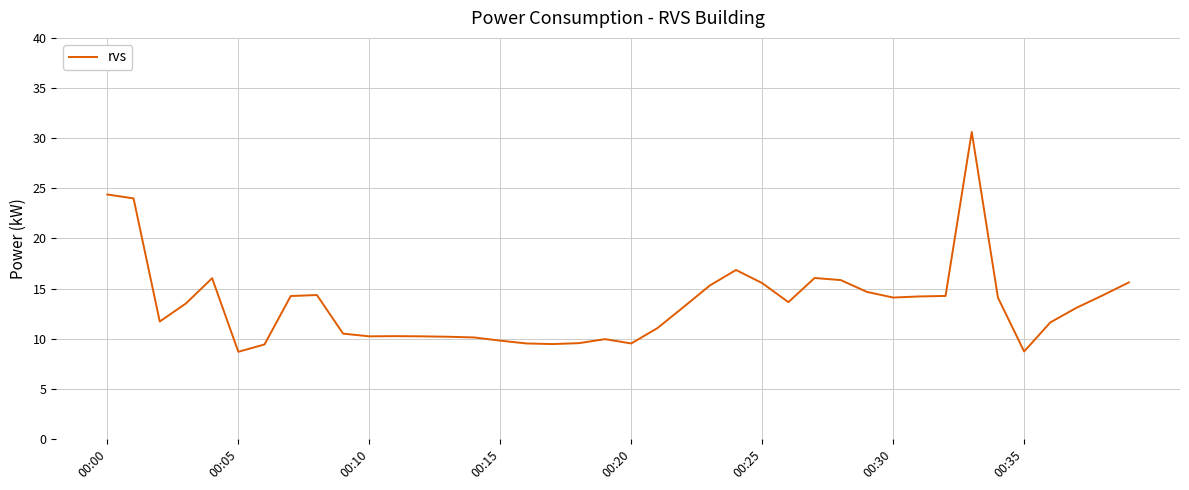

What is the smallest value displayed?

8.7